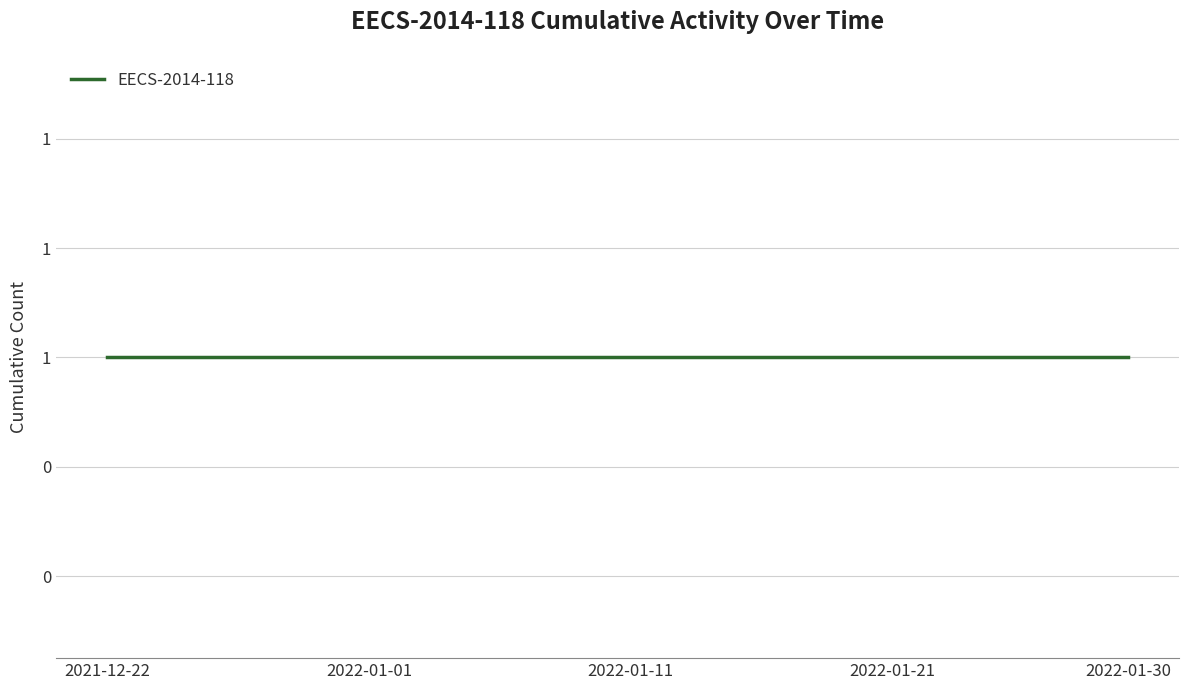

Does the chart have visible grid lines?

Yes